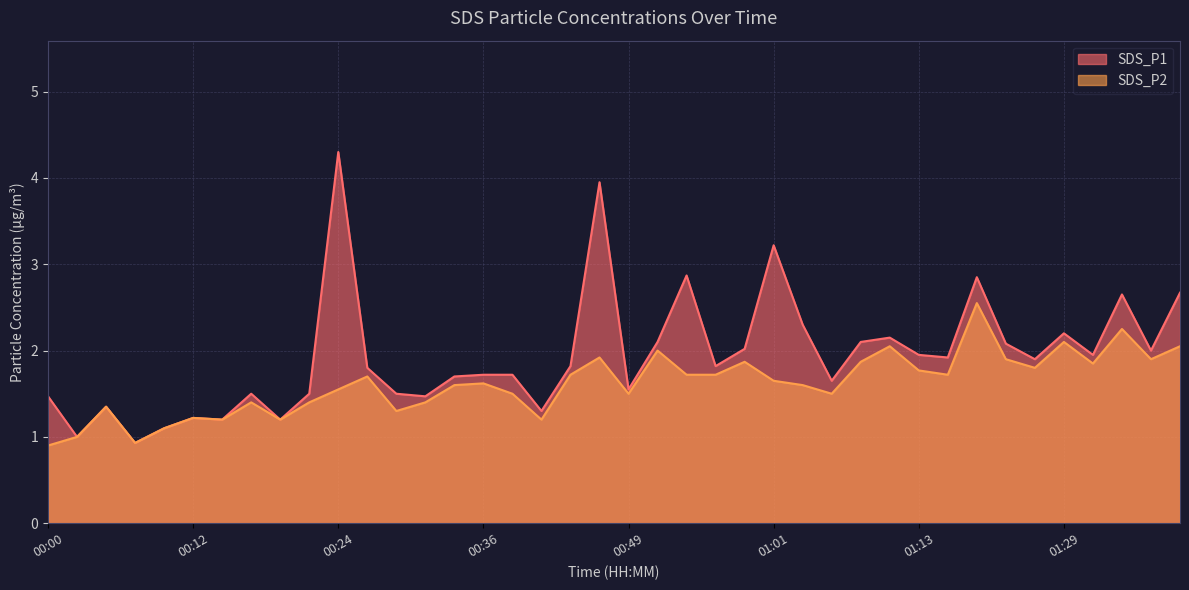

Rank the series by their maximum value, from lowest to highest.

SDS_P2, SDS_P1